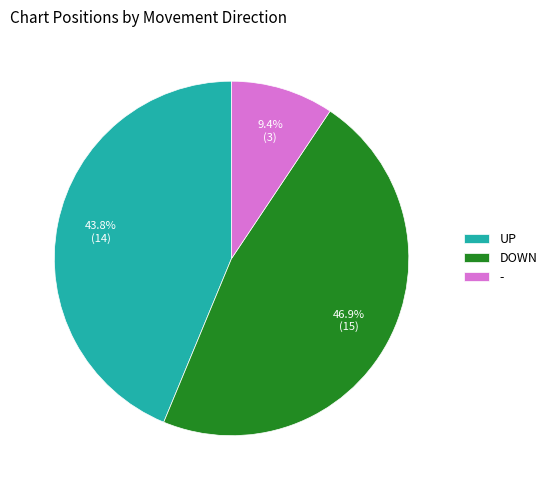

What is the largest slice in the pie chart?

DOWN